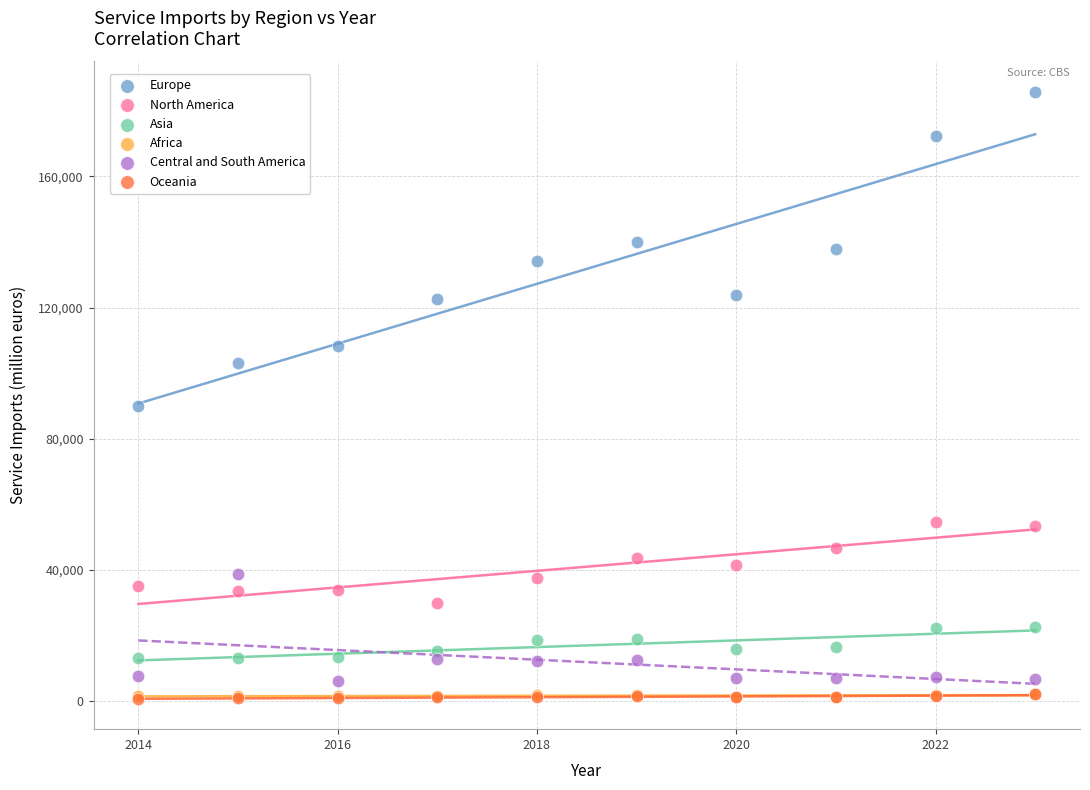

What are all the series names shown in the legend?

Europe, North America, Asia, Africa, Central and South America, Oceania